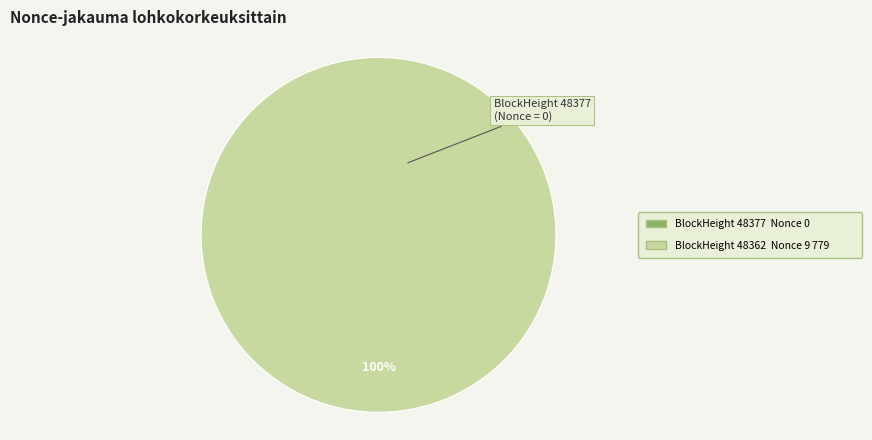

Is it true that 48362 is 99% of the pie?

False